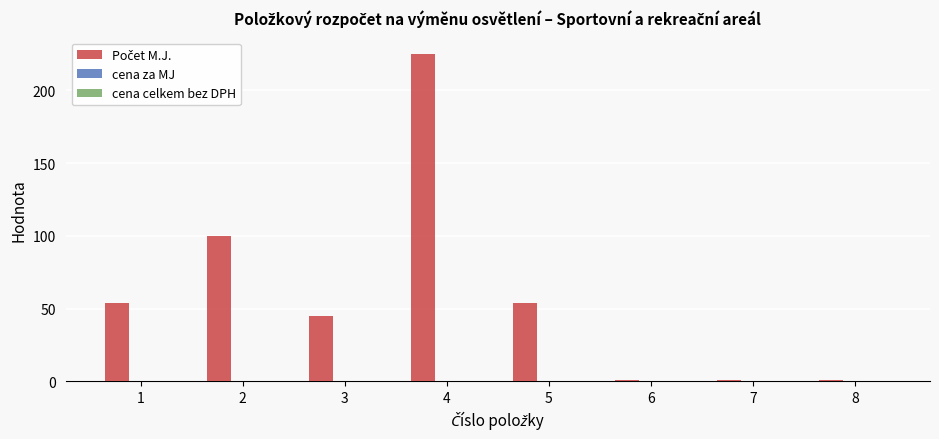

Approximately how many times larger is the value at 2 compared to 3?

2.2